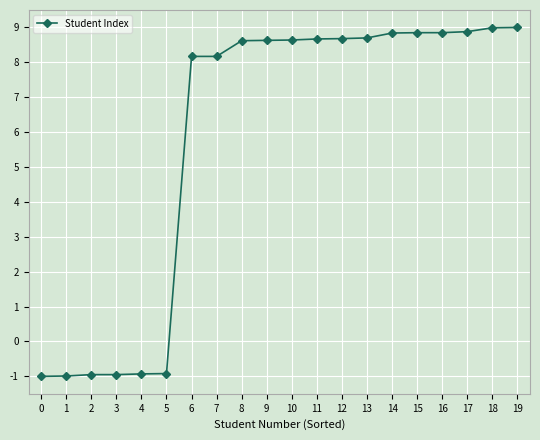

How many values are below 8?

6